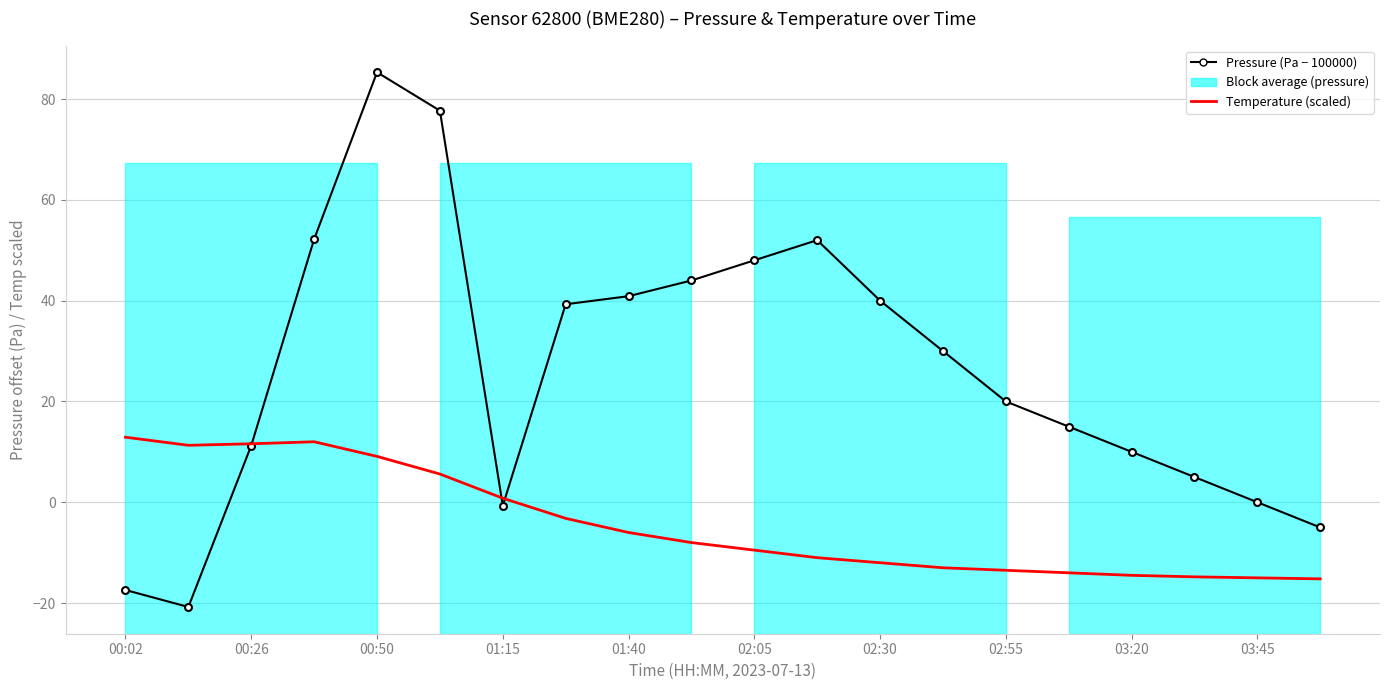

What is the sum of all Pressure (Pa - 100000) values?

526.7